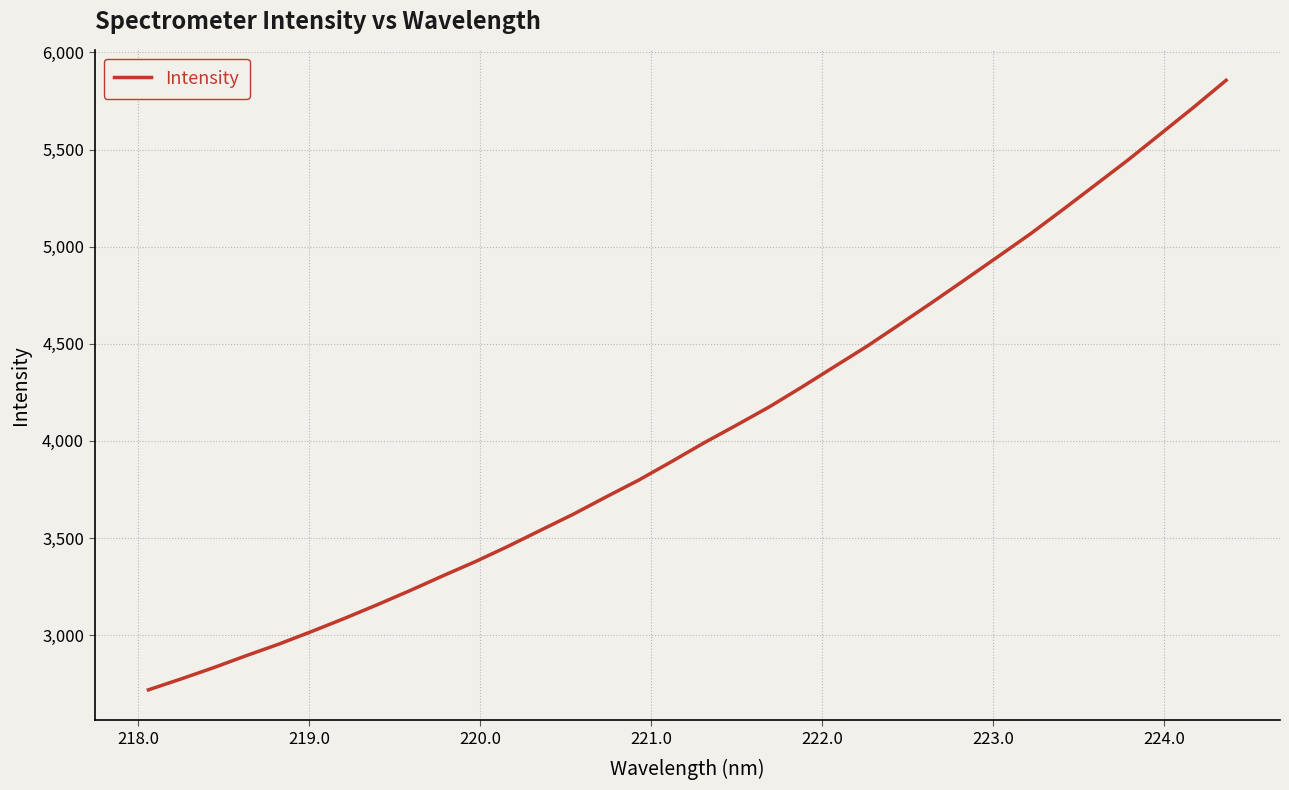

What is the minimum value shown in the chart?

2718.4